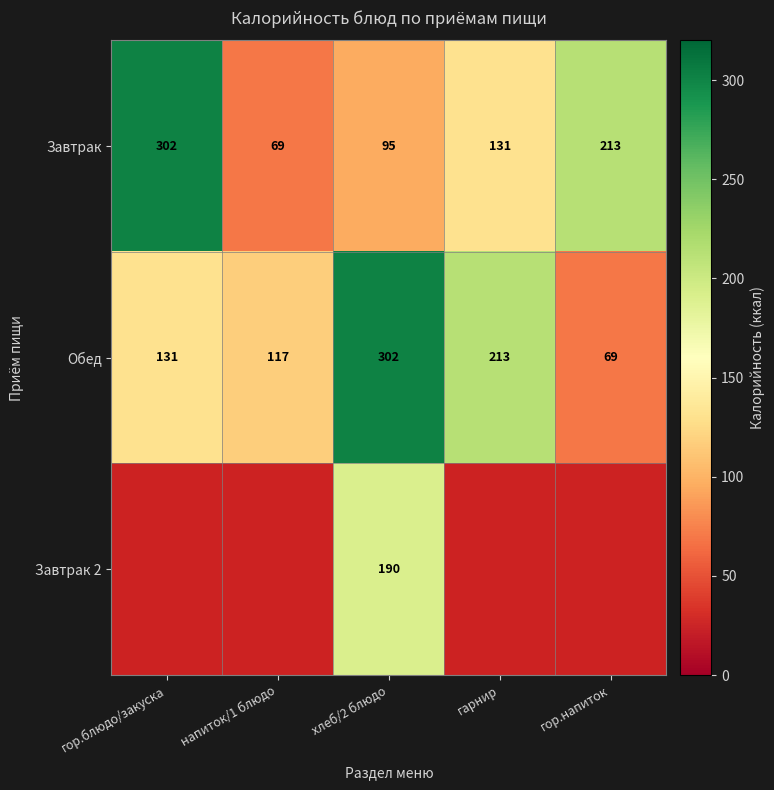

Where is Завтрак nearest to the value 185?

гор.напиток